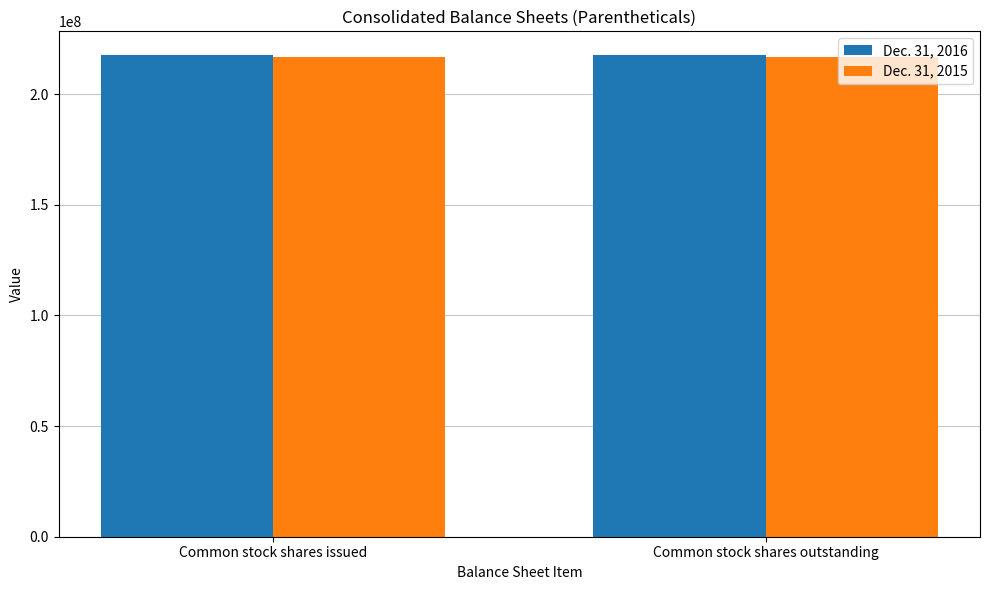

What is the highest value of the Dec. 31, 2016 series?

217489402